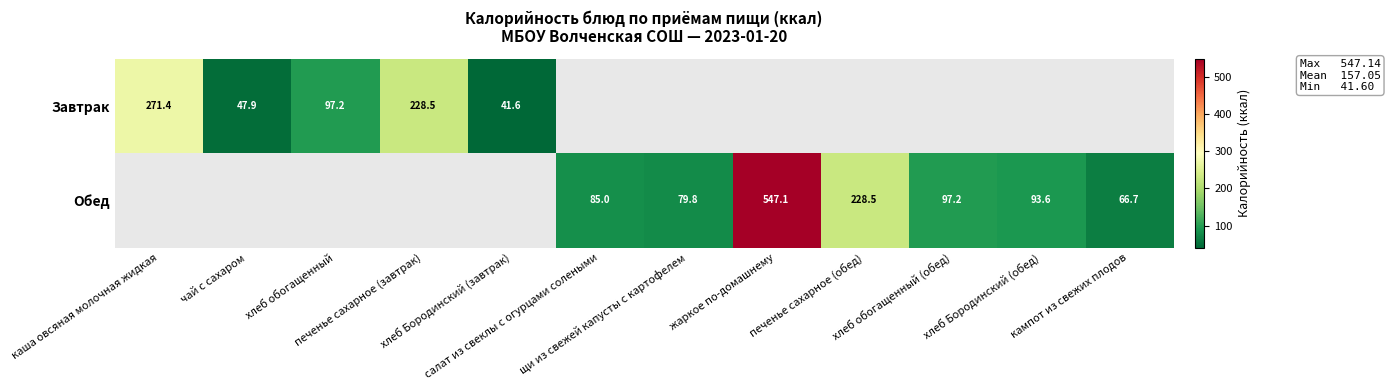

Count the number of data series in this chart.

2